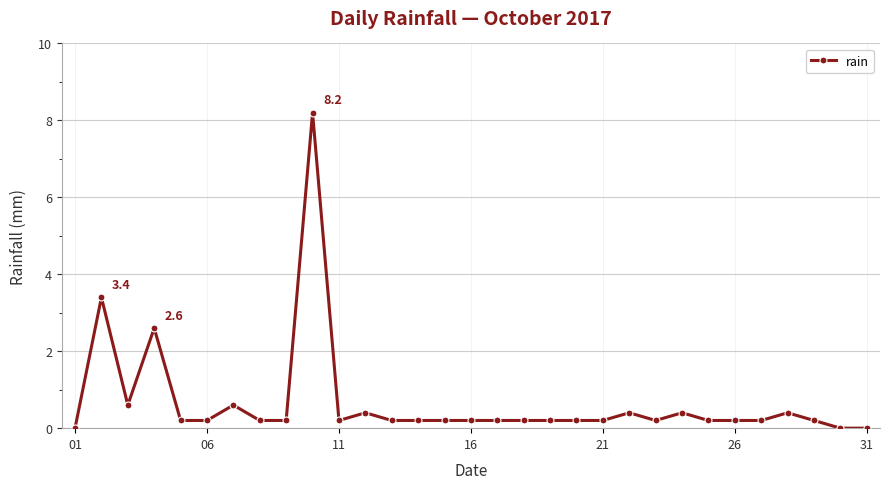

What is the average value?

0.7